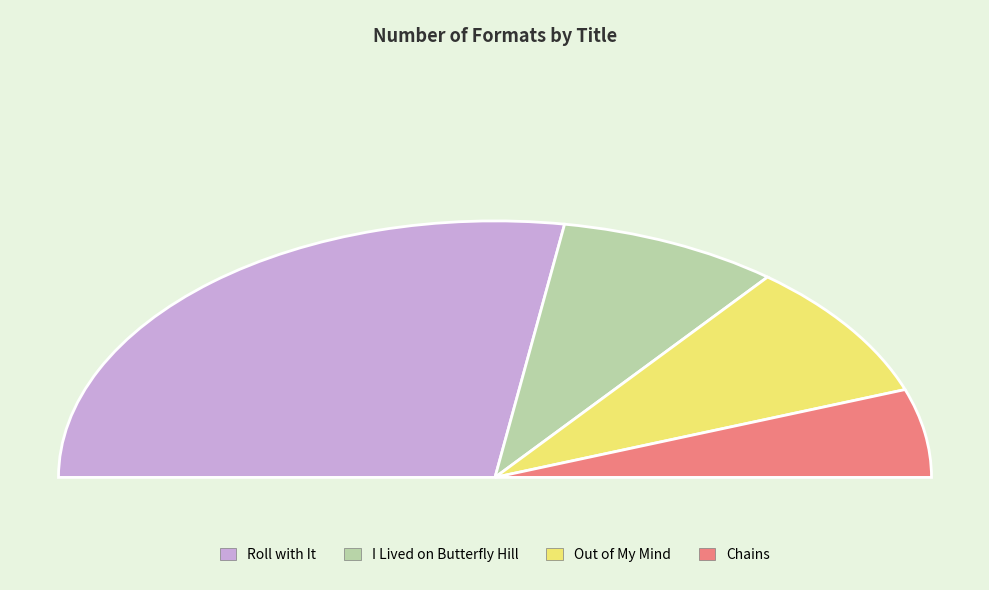

True or false: I Lived on Butterfly Hill accounts for 16% of the total.

True